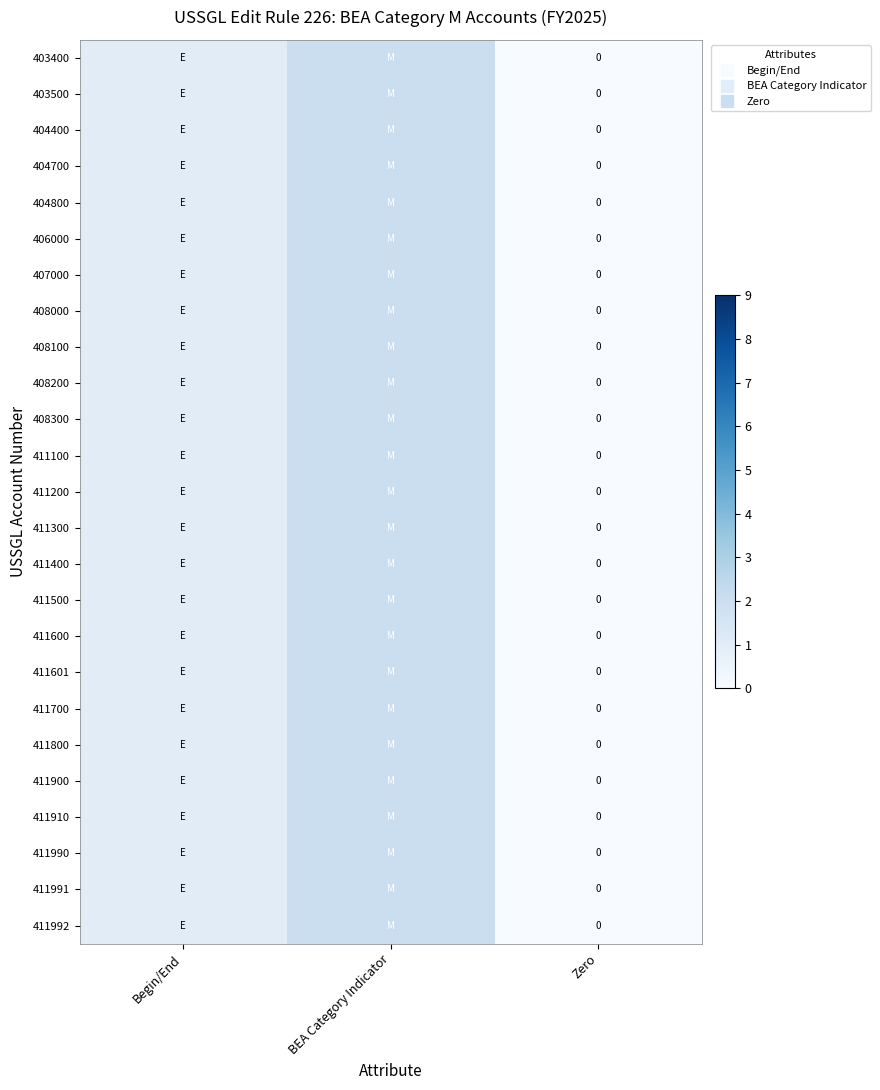

How many values in 411990 are above zero?

2